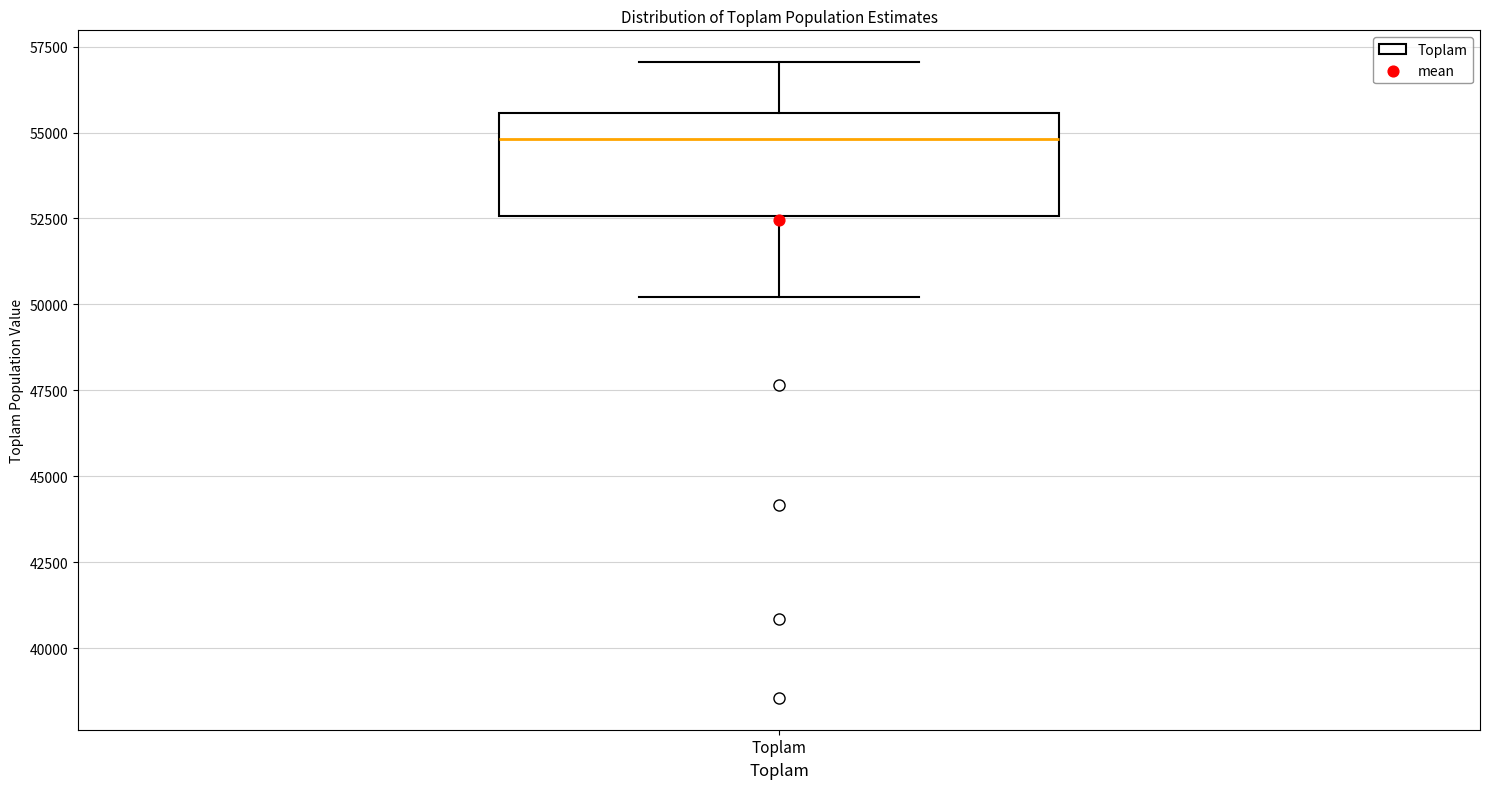

Read this box plot against the y-axis: the position of the median line, the range covered by the box, and the ends of both whiskers. The values are not printed on the chart, so give them approximately, as read against the axis.

median 55000, box 52500 to 55500, whiskers 50000 to 57000